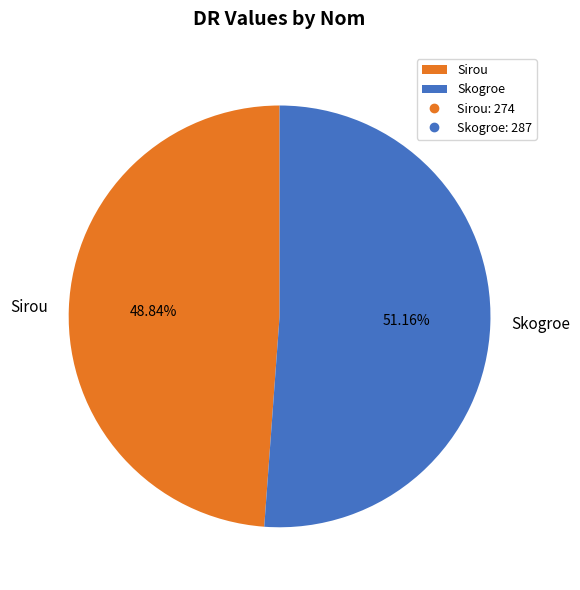

To the nearest percent, what percentage of the pie is Skogroe?

51%